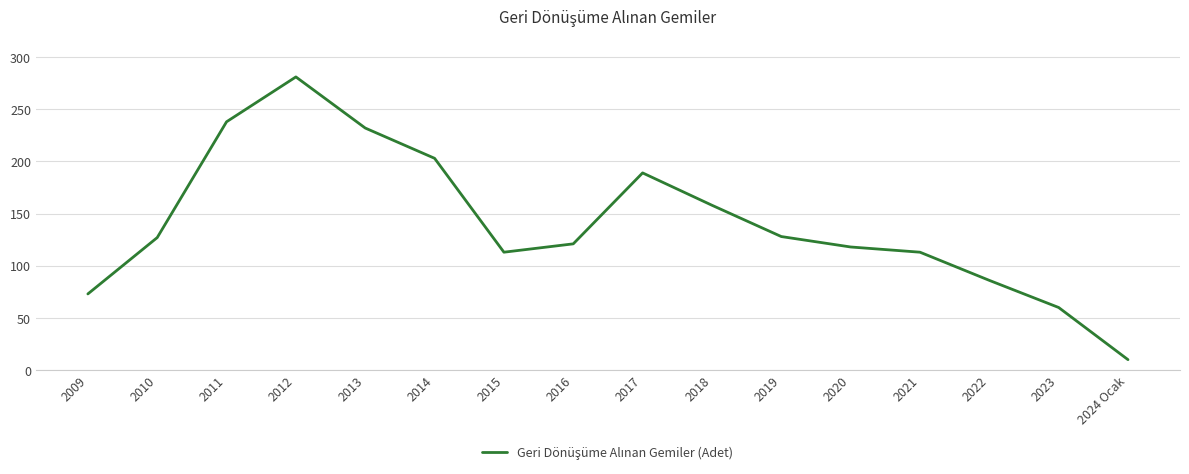

What is the greatest value displayed?

281